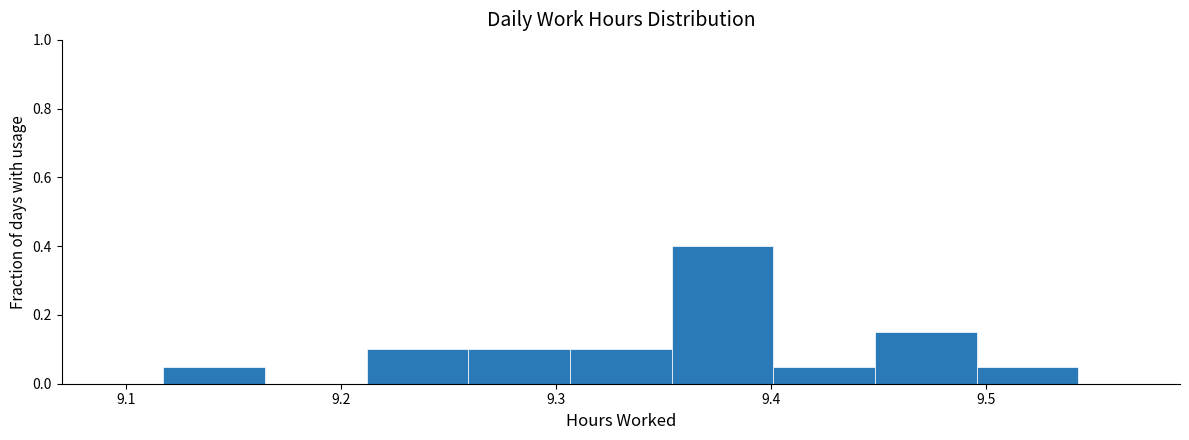

How tall is the bar that spans 9.50 to 9.54 on the x-axis? Neither the bar edges nor the heights are printed on the chart, so give them approximately, as read against the axes.

0.06